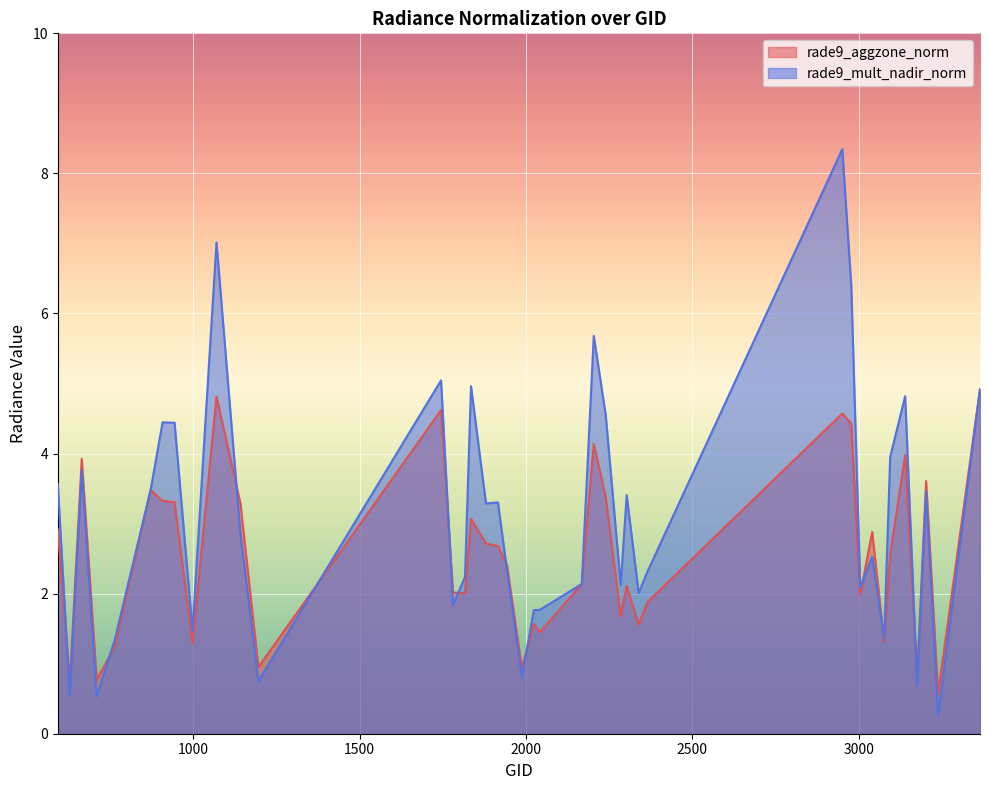

At which category is the sum across all series the highest?

2951